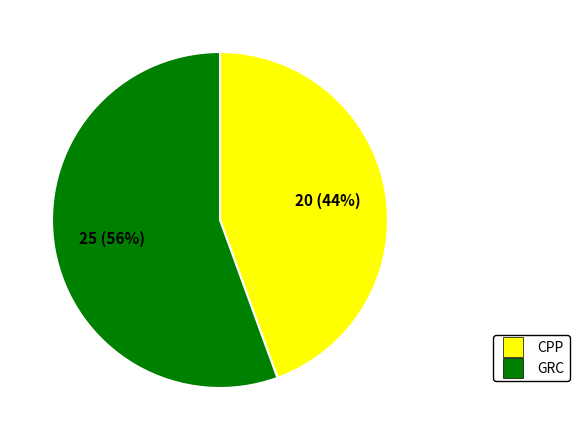

How many segments does this pie chart have?

2